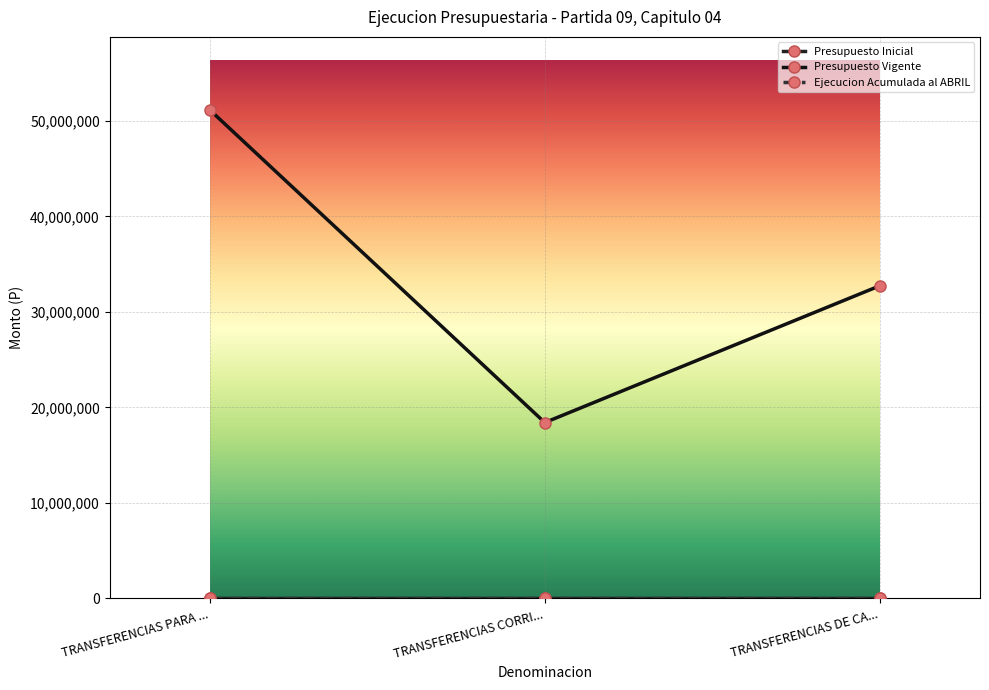

How many lines are shown in the chart?

3